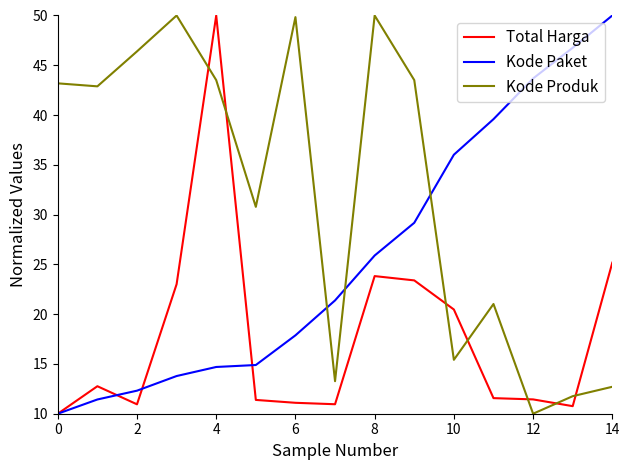

What is the smallest value displayed?

10.0